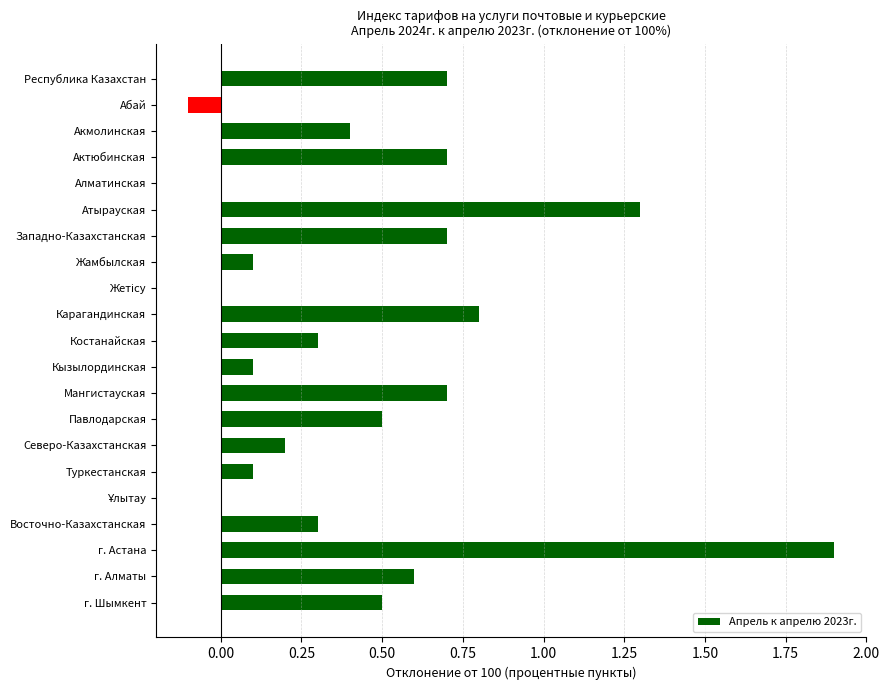

The value at Акмолинская is 0.4. True or false?

True